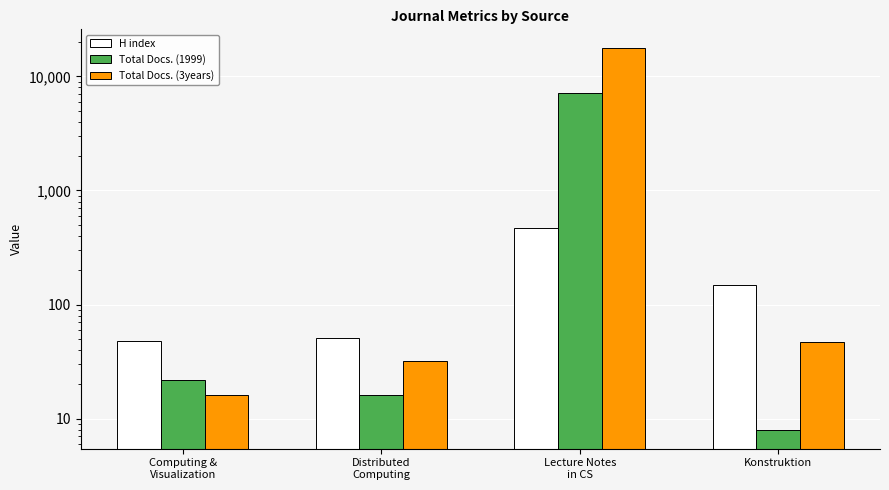

How many values in the Total Docs. (3years) series are below 47?

2